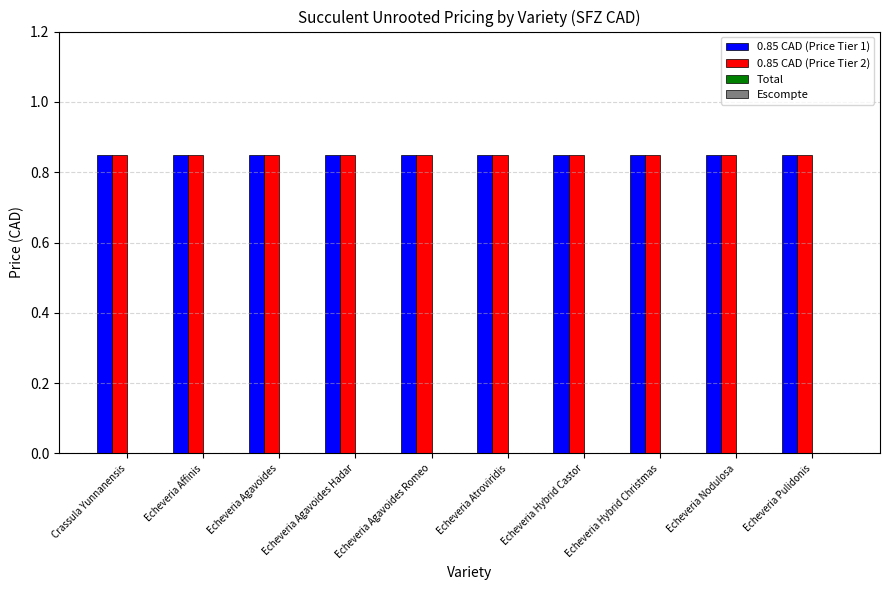

What is the label of the 9th bar from the left?

Echeveria Nodulosa